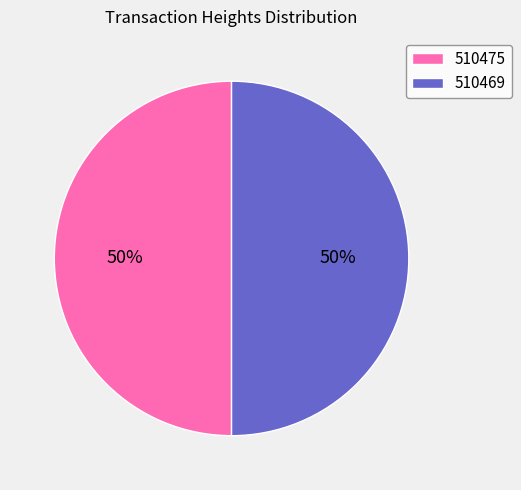

Is the sum of 510475 and 510469 greater than half?

Yes